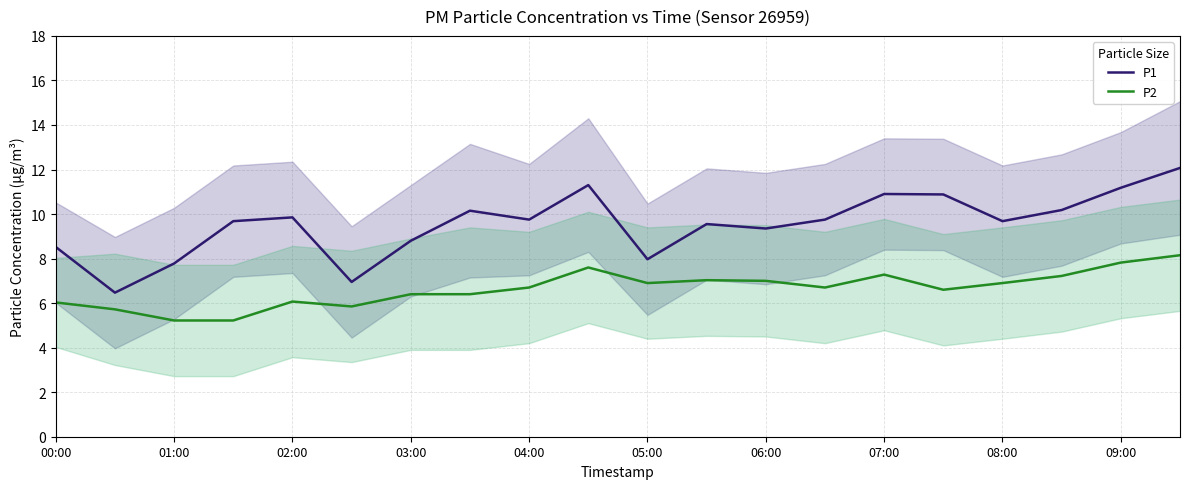

True or false: P1 and P2 intersect in this chart.

False